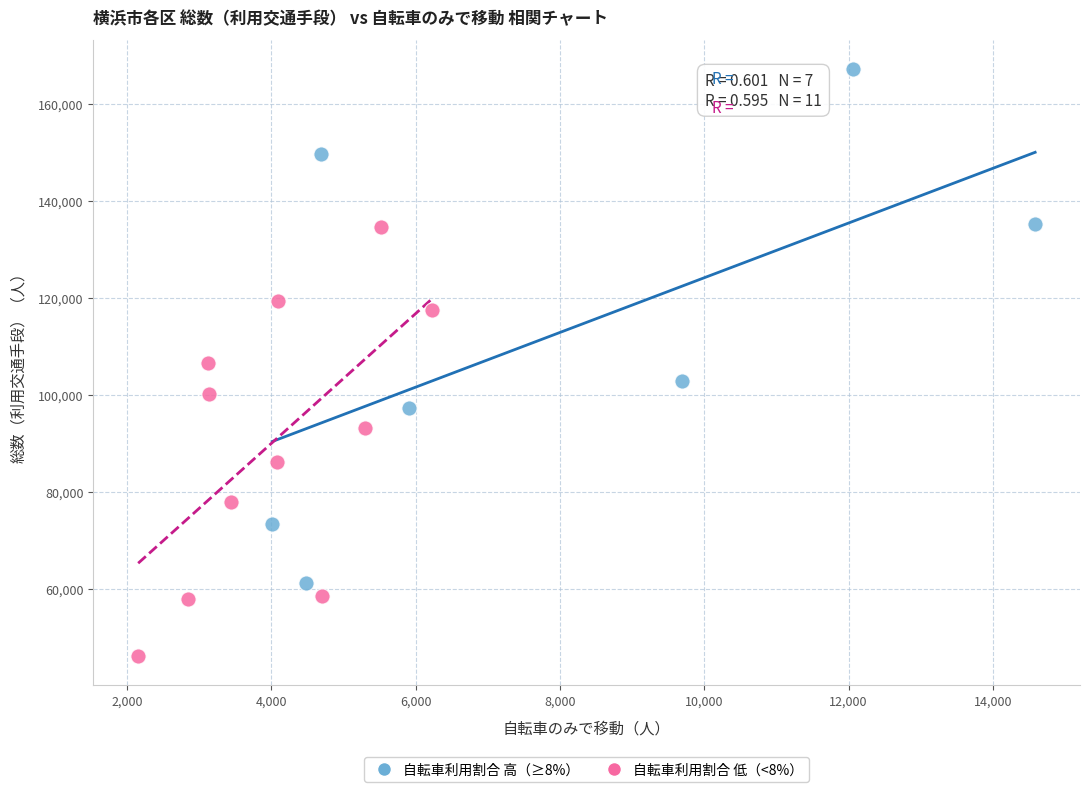

Which series contains the highest Y value?

自転車利用割合 高（≥8%）